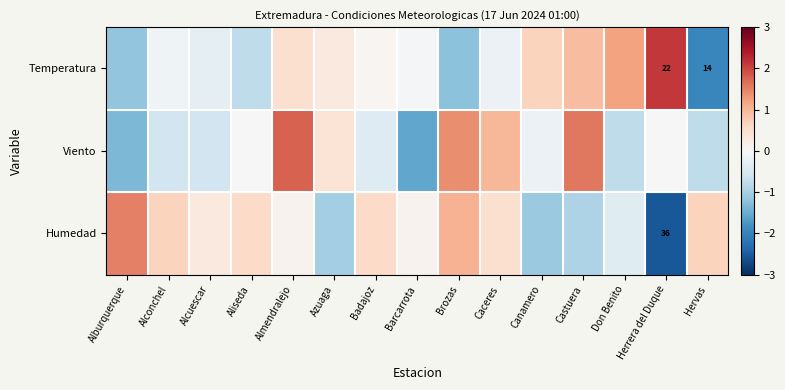

Count the number of data series in this chart.

3